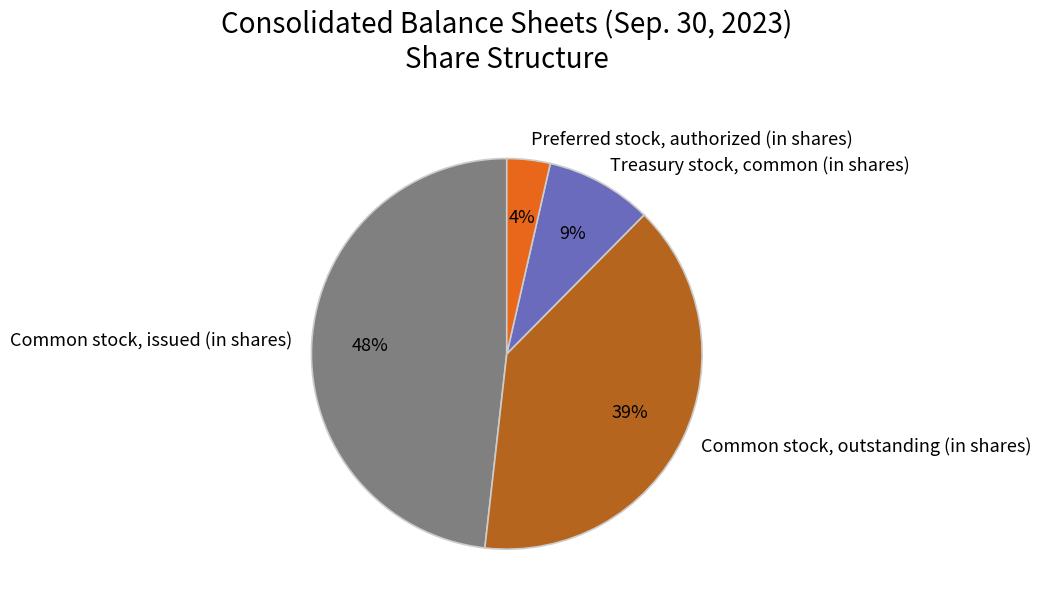

To the nearest percent, what percentage of the pie is Common stock, outstanding (in shares)?

39%